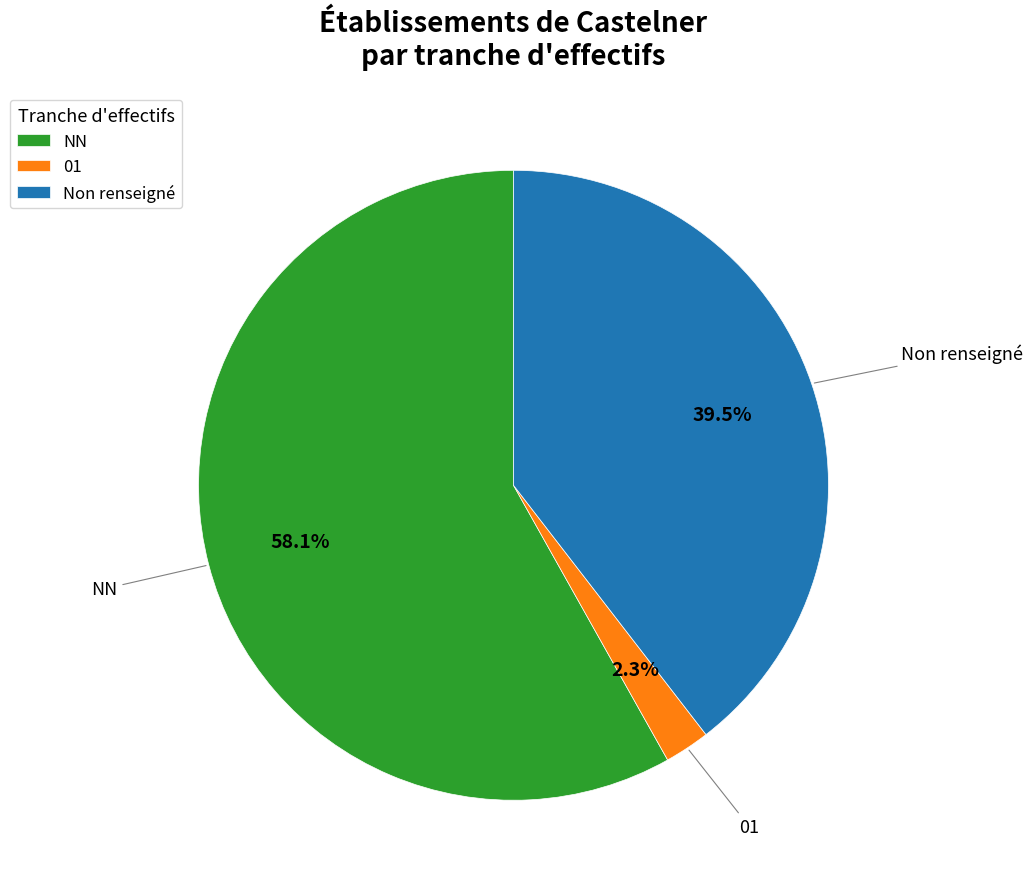

How many slices are in this pie chart?

3